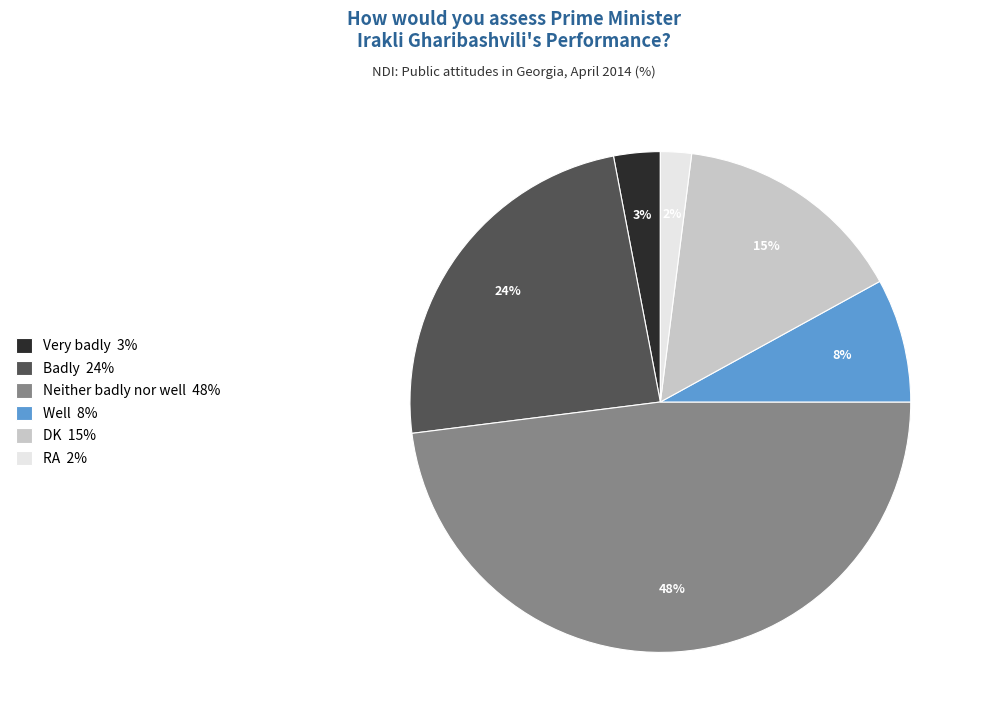

Which has a higher value, RA 2% or Neither badly nor well 48%?

Neither badly nor well 48%